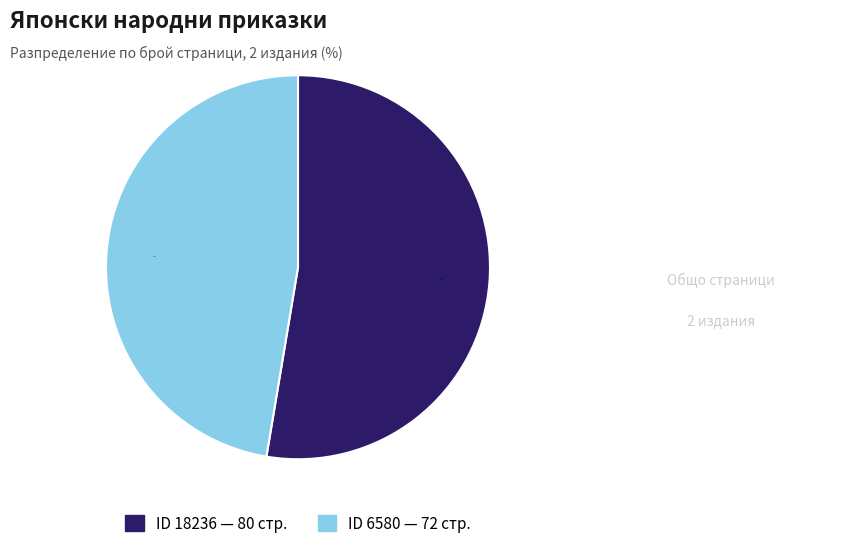

Does any single category account for the majority?

Yes